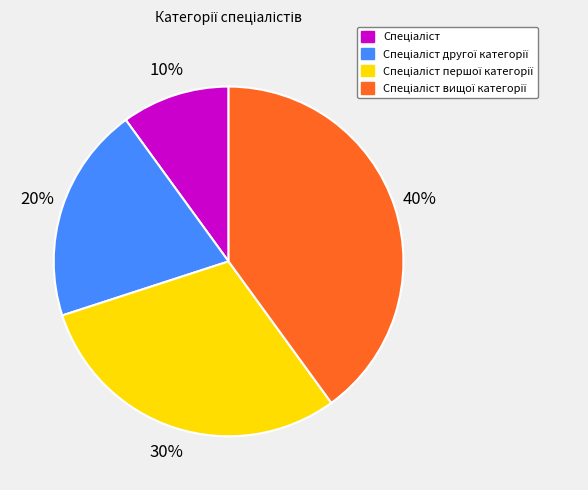

Is there any slice that represents more than half of the pie?

No